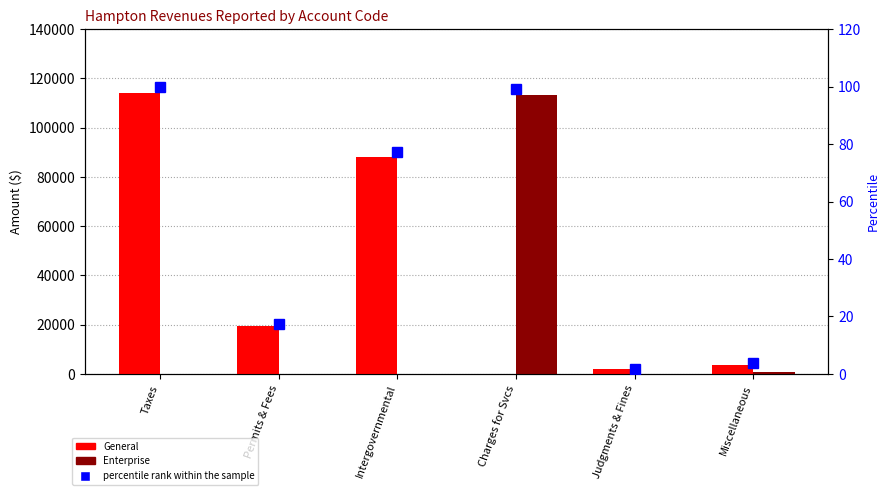

At which category is the sum across all series the highest?

Taxes